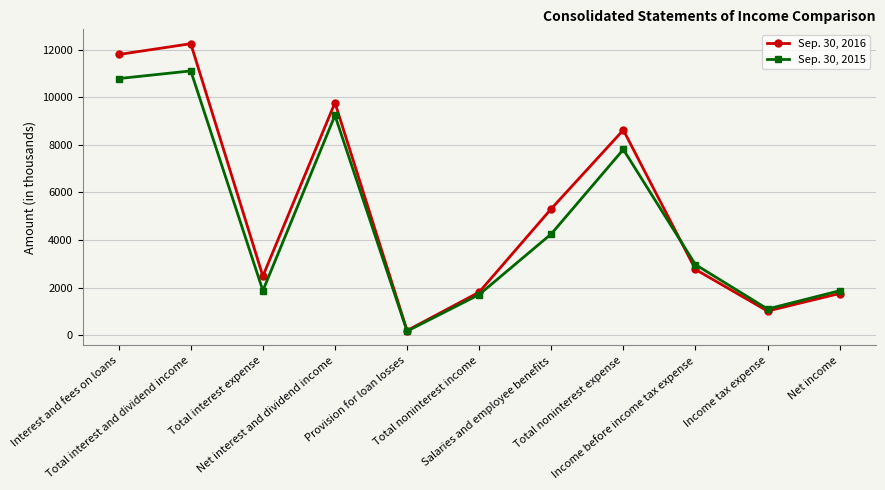

Where is Sep. 30, 2015 nearest to the value 5641?

Salaries and employee benefits